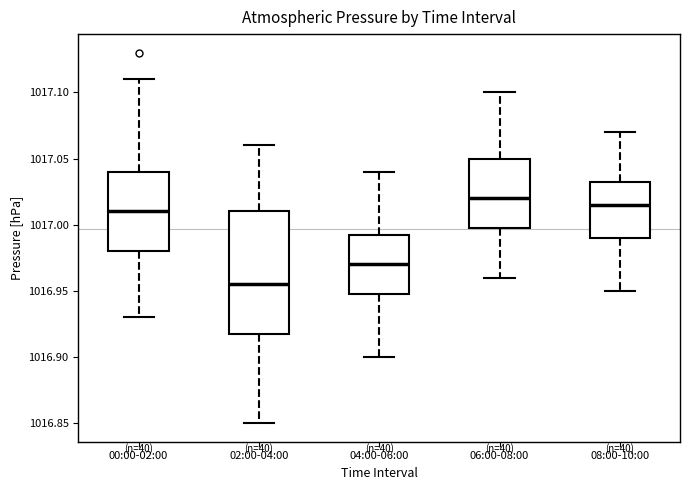

Which box is the tallest, from its lower edge to its upper edge?

02:00-04:00